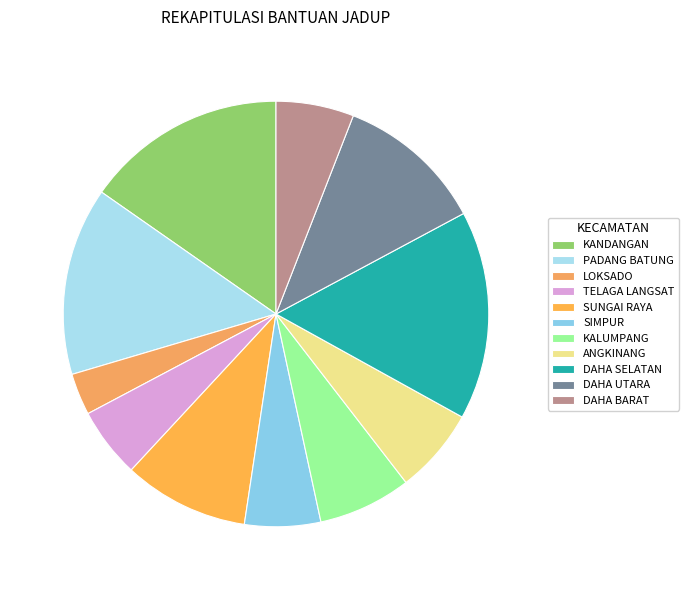

To the nearest percent, what is the combined percentage of TELAGA LANGSAT and KALUMPANG?

12%